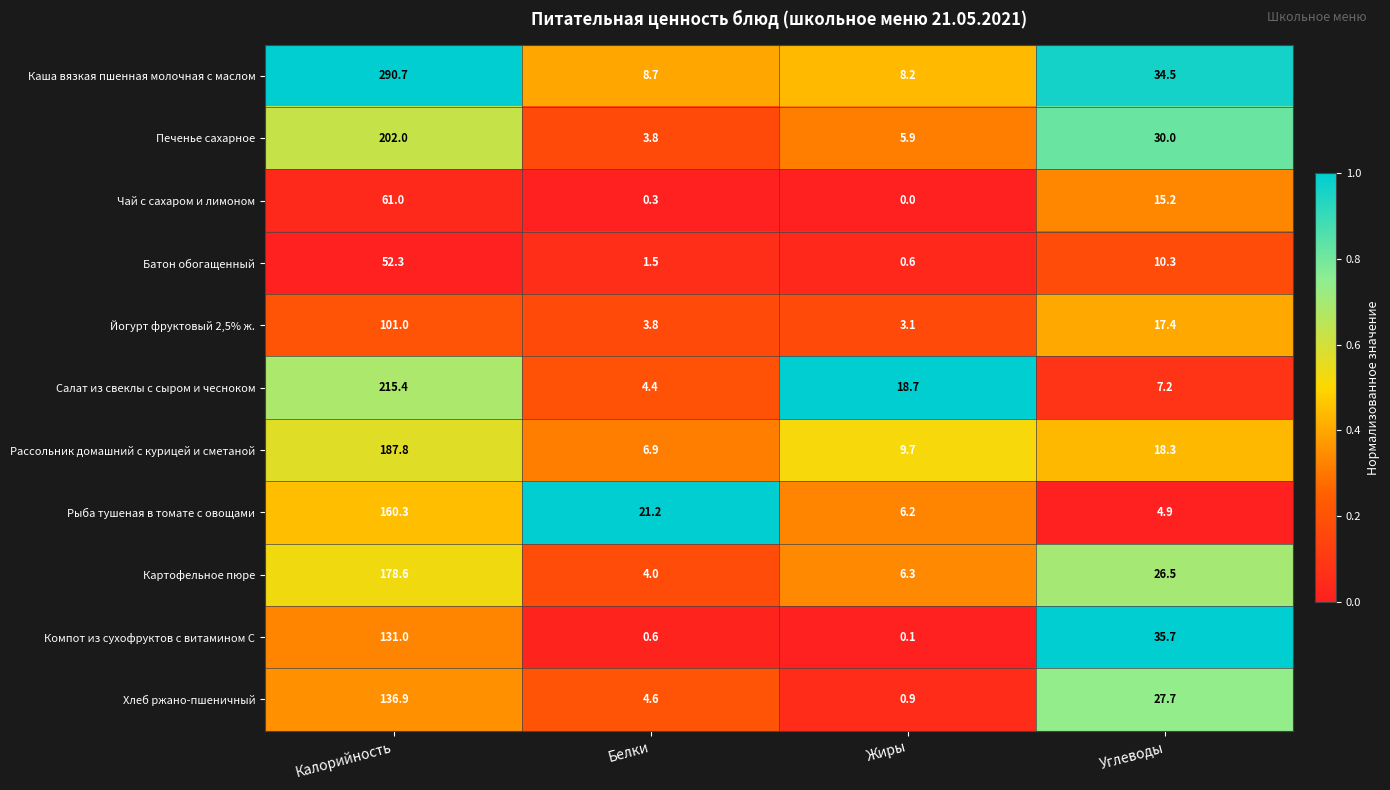

The value of Рассольник домашний с курицей и сметаной at Жиры is 9.7. True or false?

True